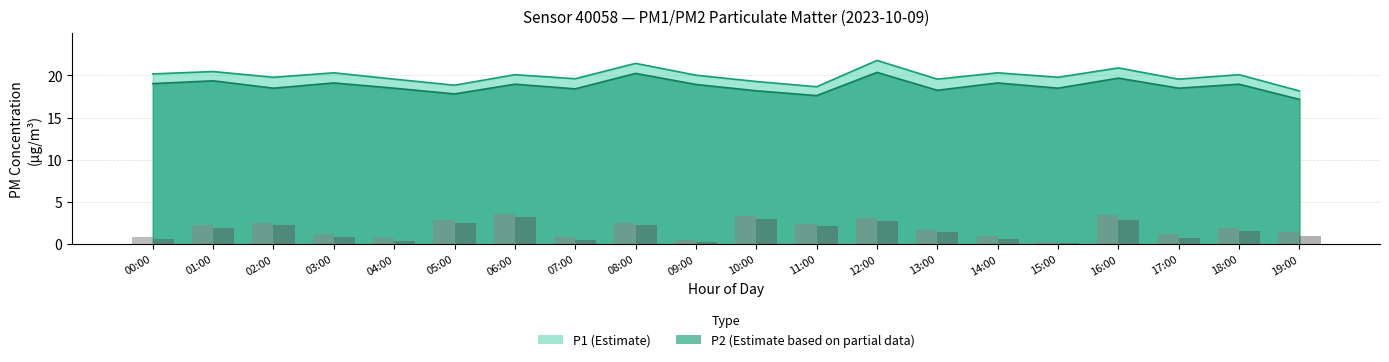

What is the difference between the second highest and minimum values in the P1 series?

3.3